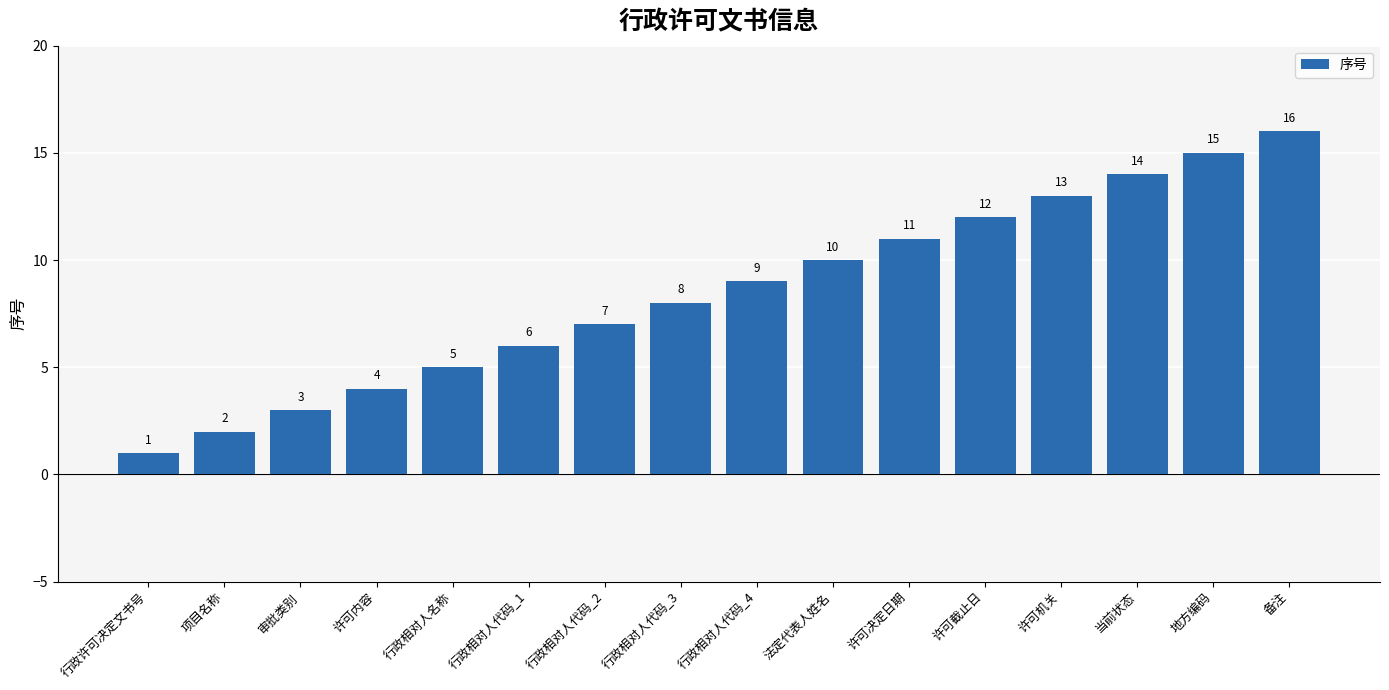

True or false: the data shows 7 at 法定代表人姓名.

False